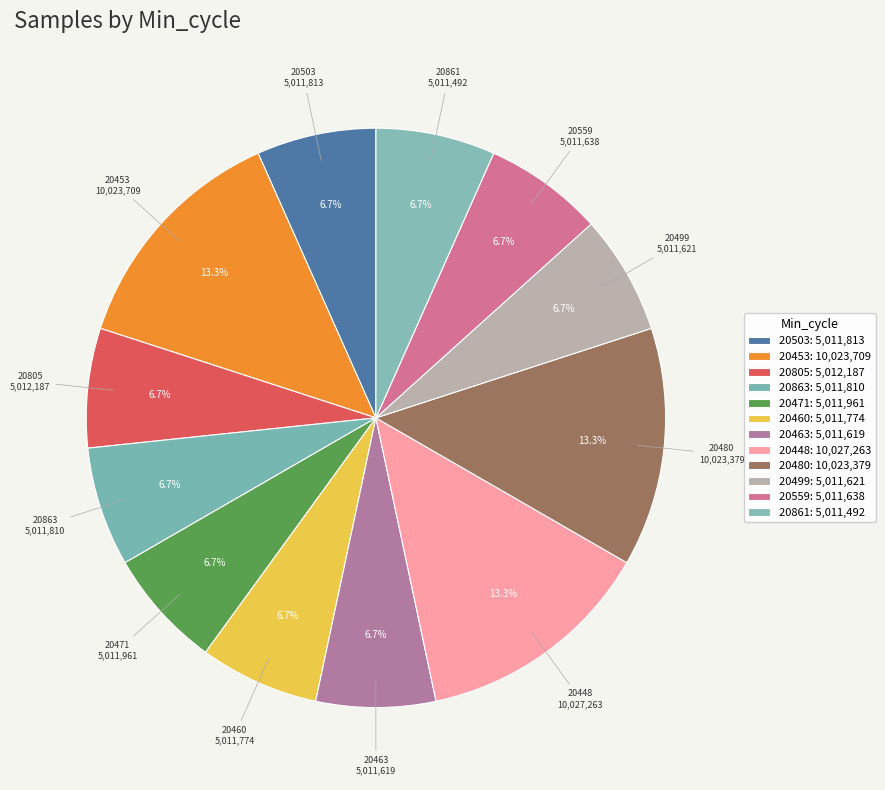

Which category has the smallest portion of the pie?

20861